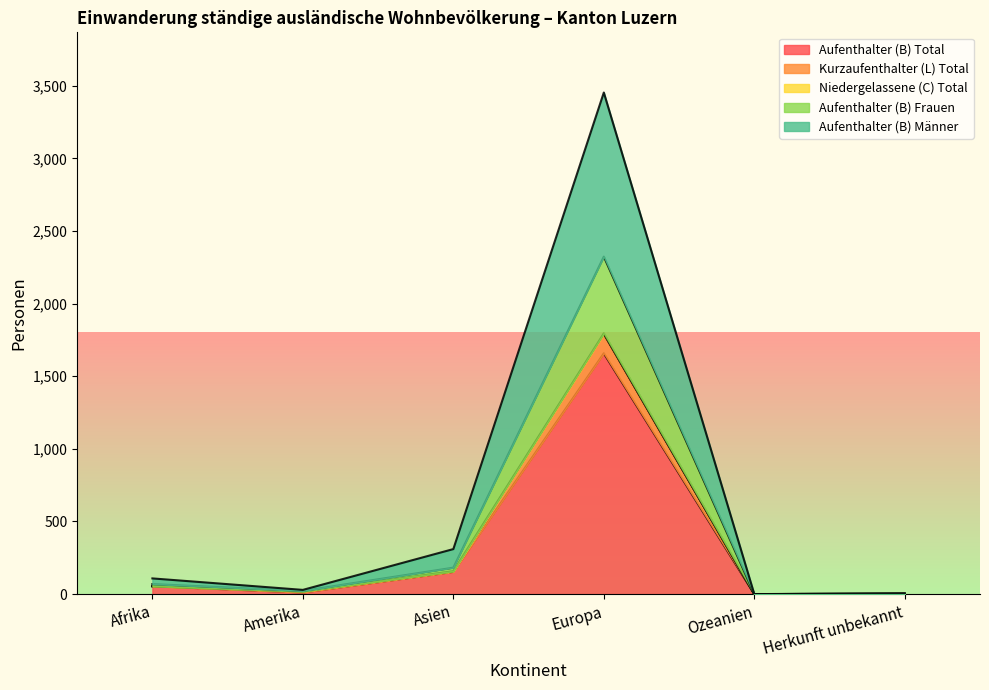

What is the maximum value for Aufenthalter (B) Total?

1658